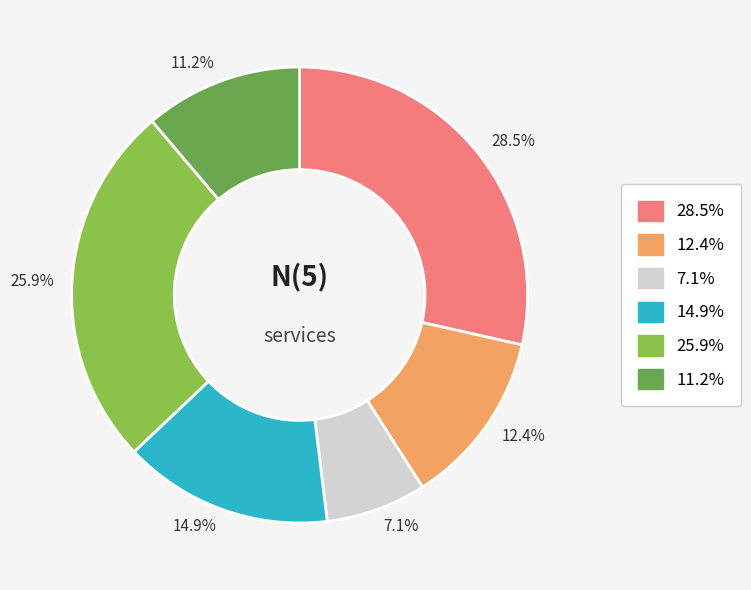

Is there any slice that represents more than half of the pie?

No